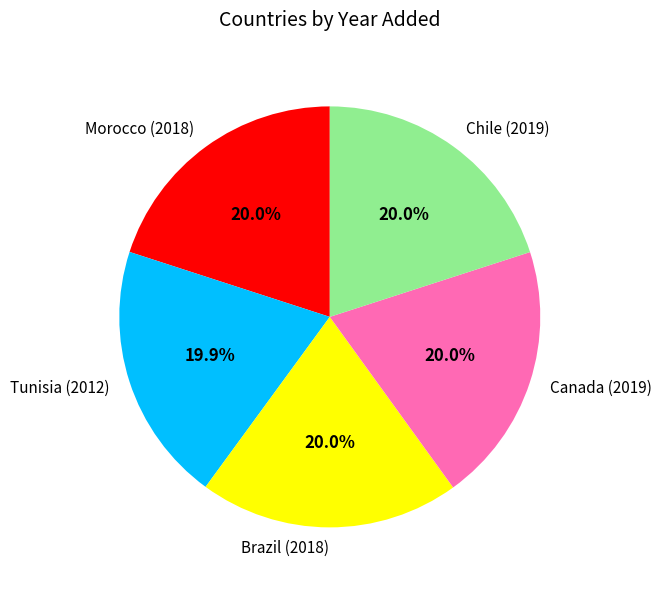

What is the total percentage of Chile (2019) and Brazil (2018)?

40.0%